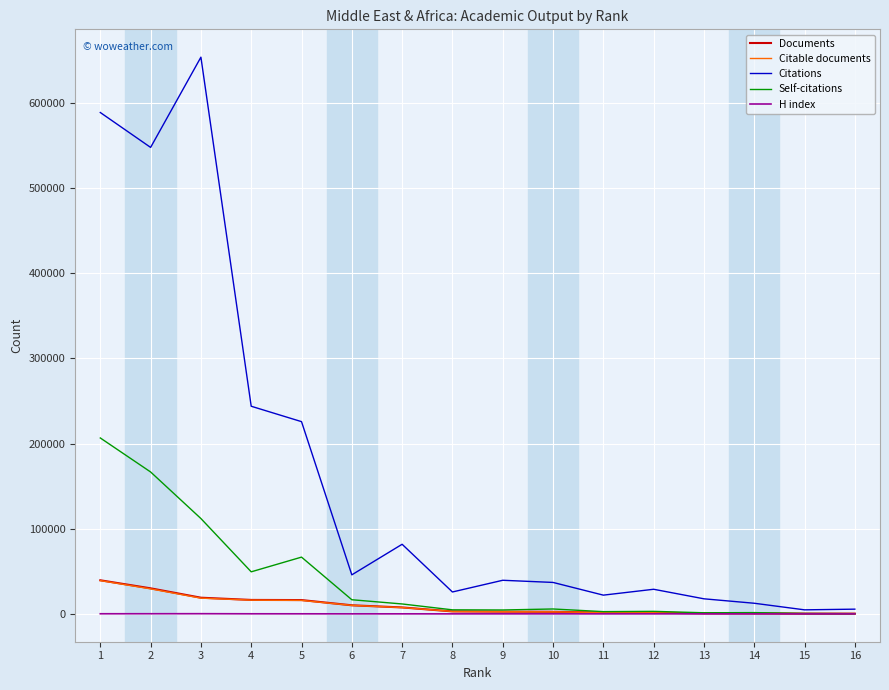

What is the sum of all Documents values?

152126